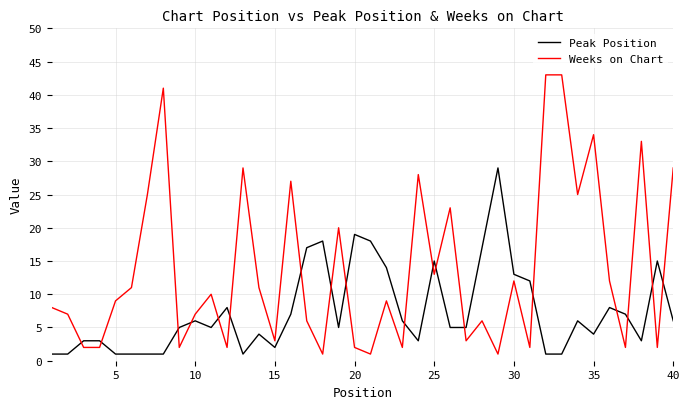

True or false: Peak Position and Weeks on Chart cross at least once.

True